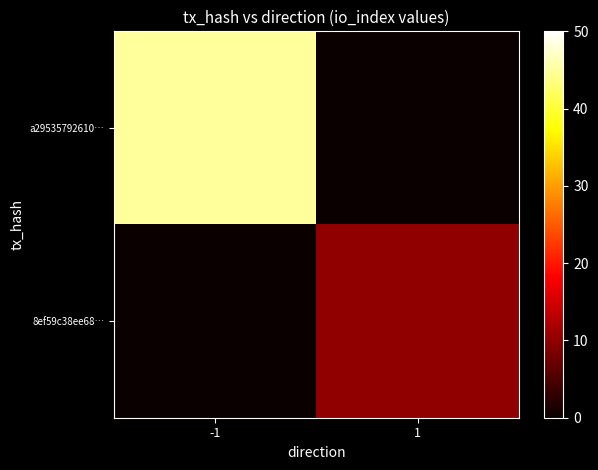

Reading left to right, list all the values displayed in this chart.

a29535792610…: -1=45	1=0
8ef59c38ee68…: -1=0	1=10